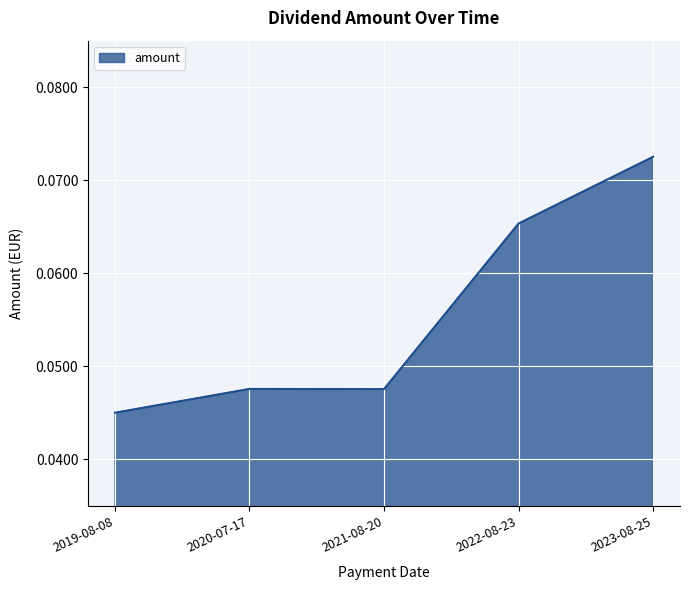

True or false: the data shows 0.0 at 2022-08-23.

False